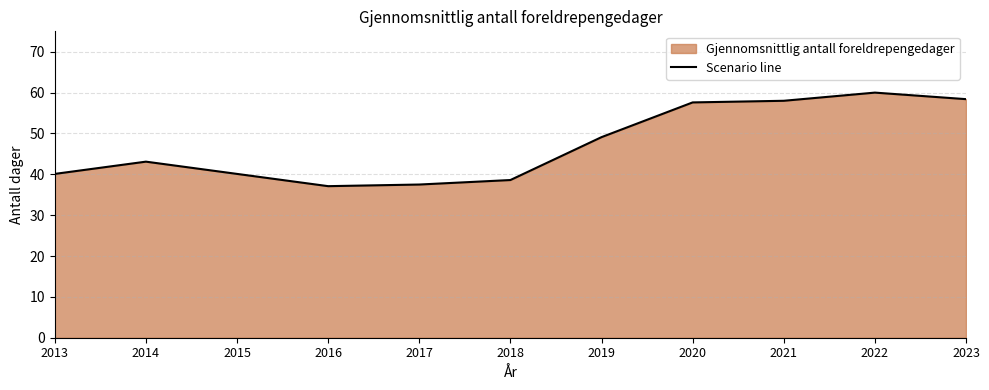

What is the minimum value shown in the chart?

37.1